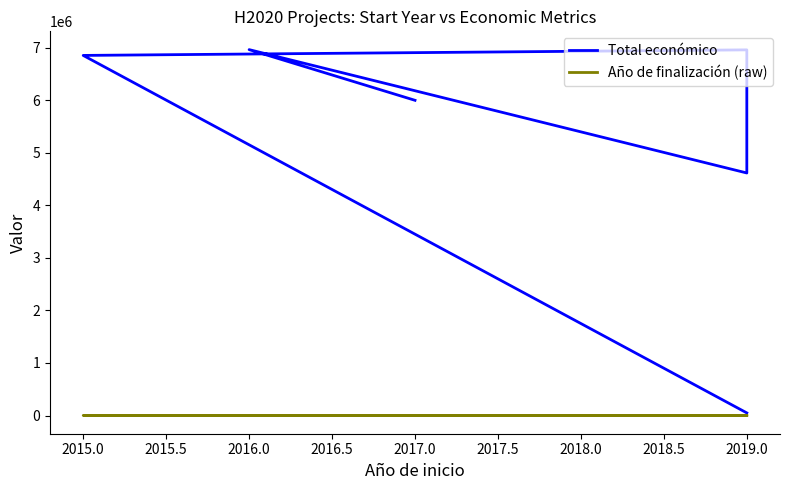

Where is Año de finalización (raw) nearest to the value 2021?

2017.0